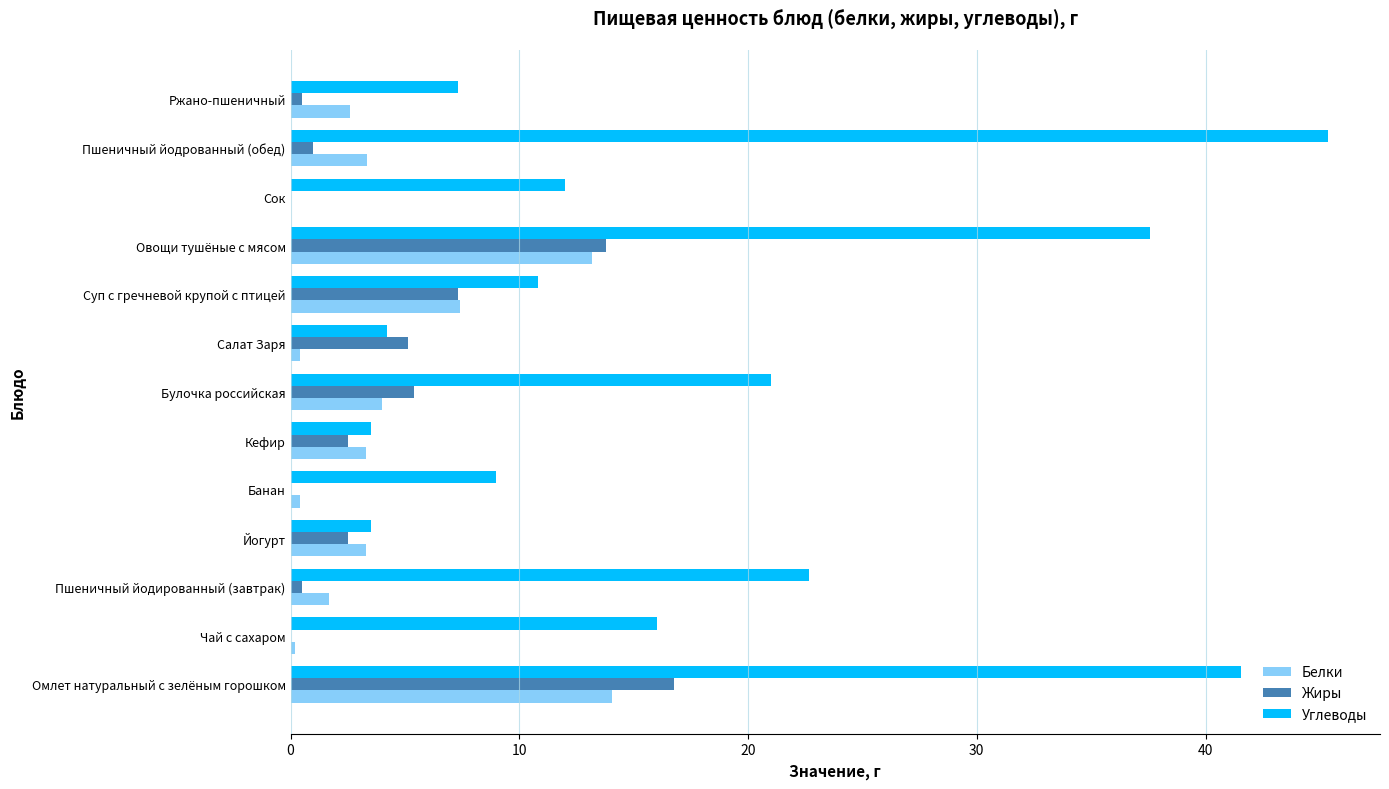

Is it true that Белки equals 14.1 at Омлет натуральный с зелёным горошком?

True